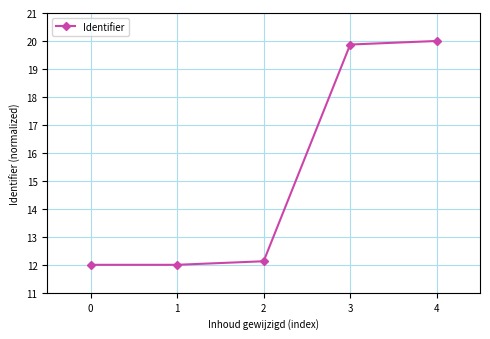

How many lines are shown in the chart?

1